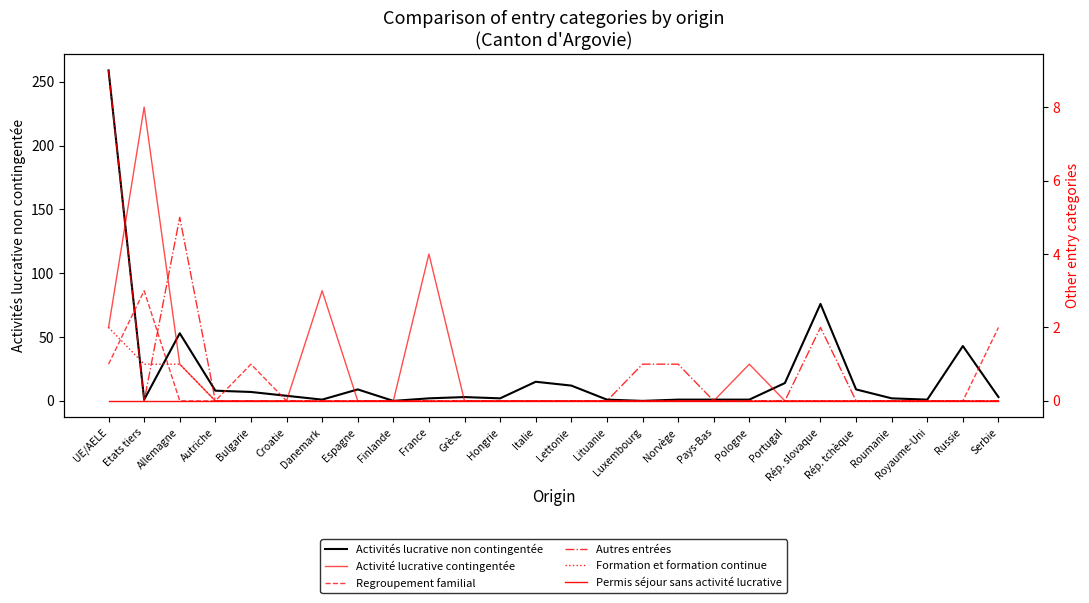

Is the value of Activité lucrative contingentée at Pologne greater than the value of Autres entrées at Portugal?

Yes